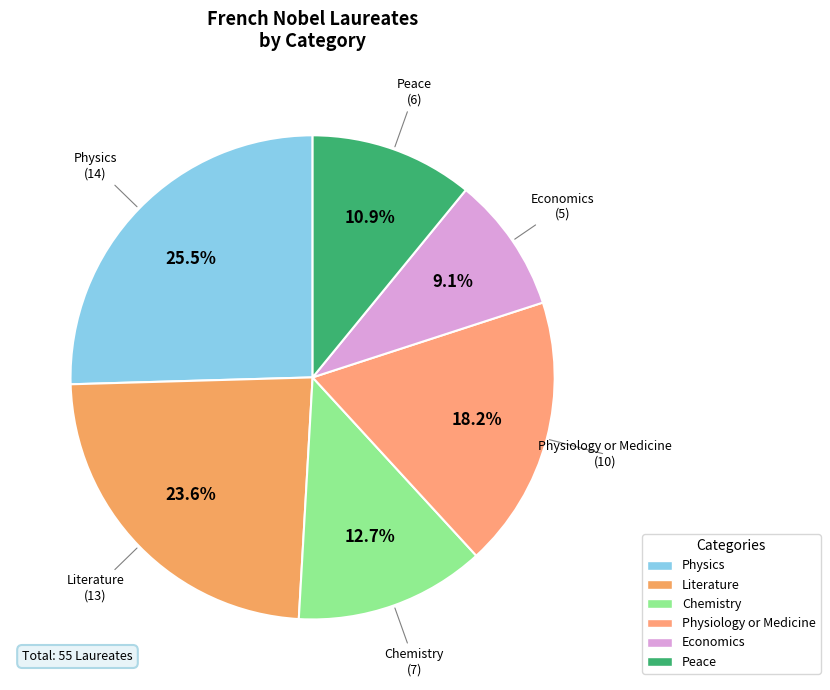

True or false: Physiology or Medicine accounts for 18% of the total.

True